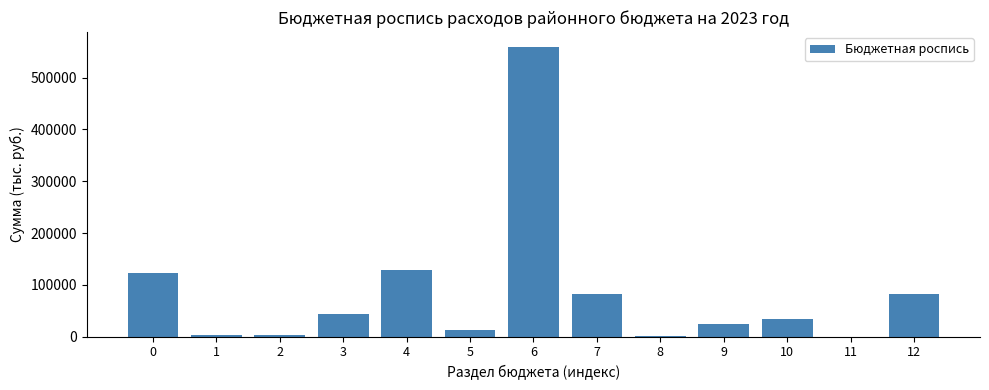

What is the change in value from 6 to 9?

-535319.2